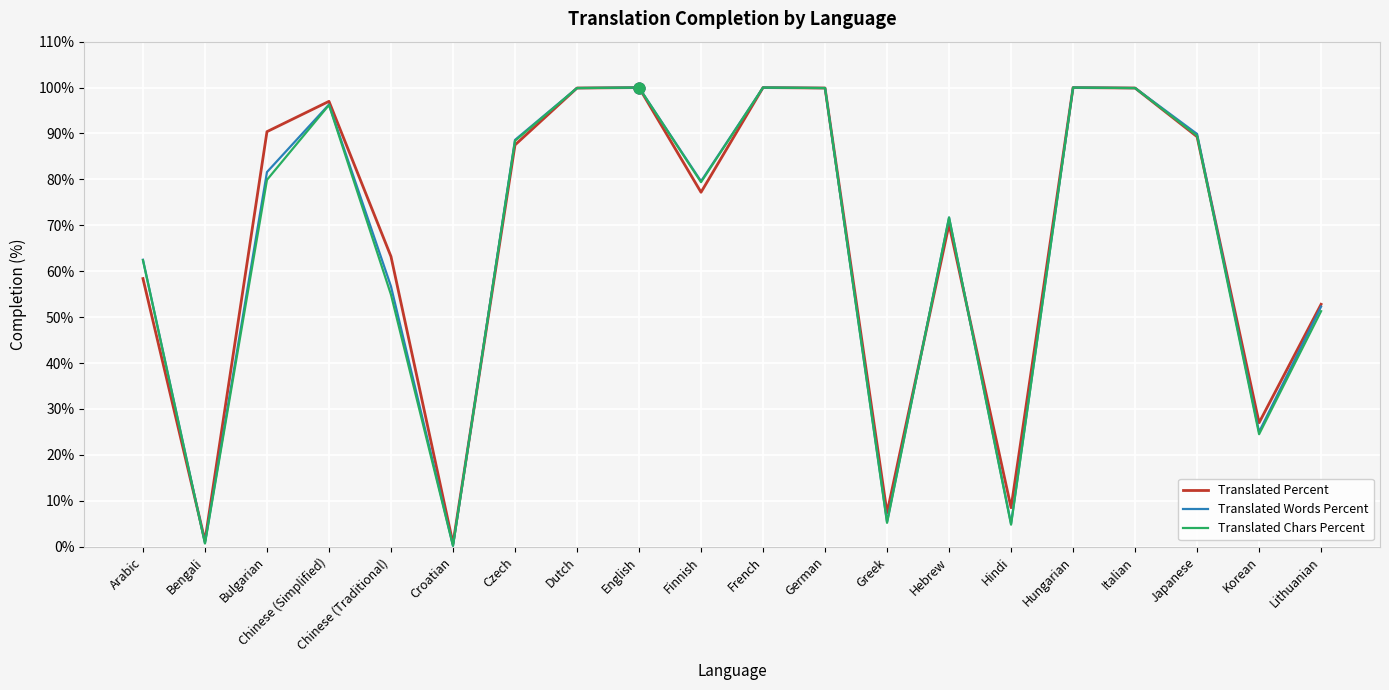

What is the total value across all series at Hebrew?

213.6